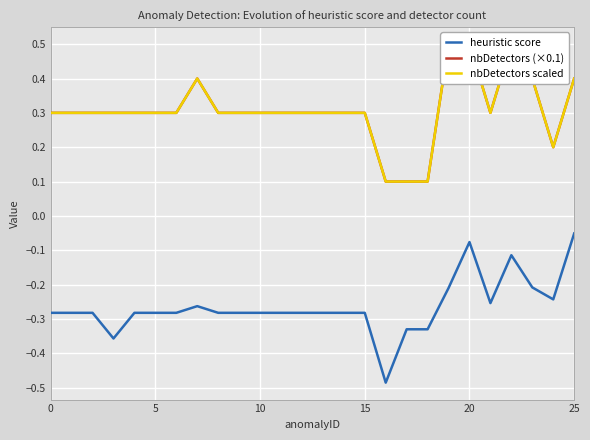

True or false: nbDetectors scaled and heuristic score intersect in this chart.

False